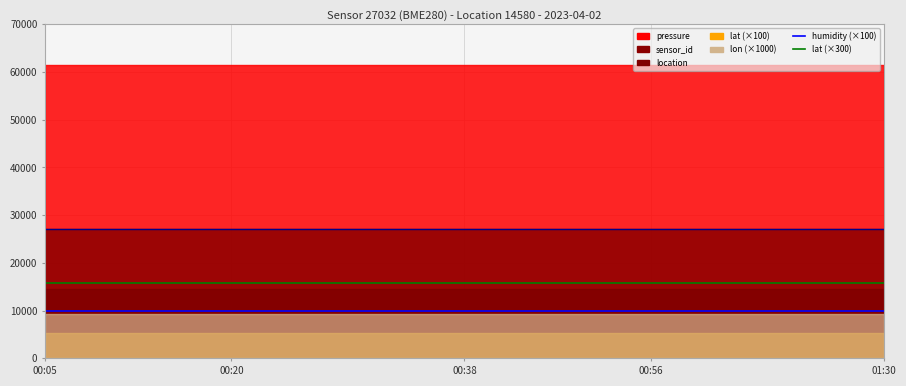

How many data points does each series have?

19